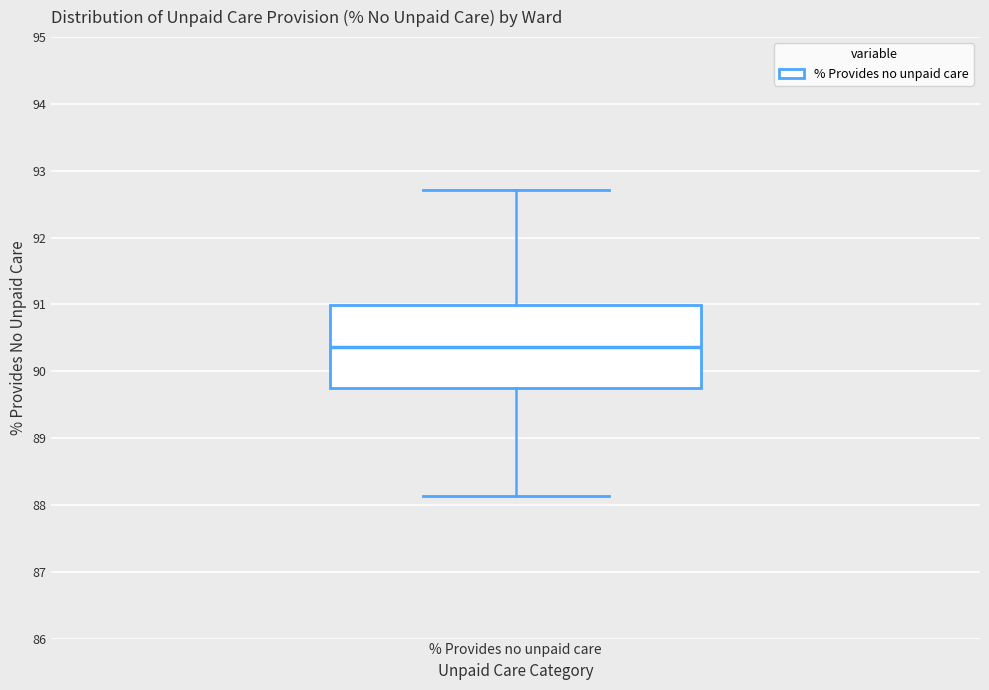

Transcribe this box plot: give where the median line is, the range the box spans, and where the two whiskers end, as read against the y-axis. The values are not printed on the chart, so give them approximately, as read against the axis.

median 90.4, box 89.7 to 91.0, whiskers 88.1 to 92.7